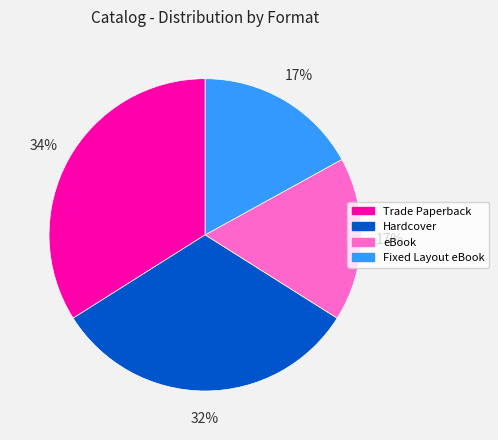

What percentage is the Fixed Layout eBook slice, to the nearest percent?

17%